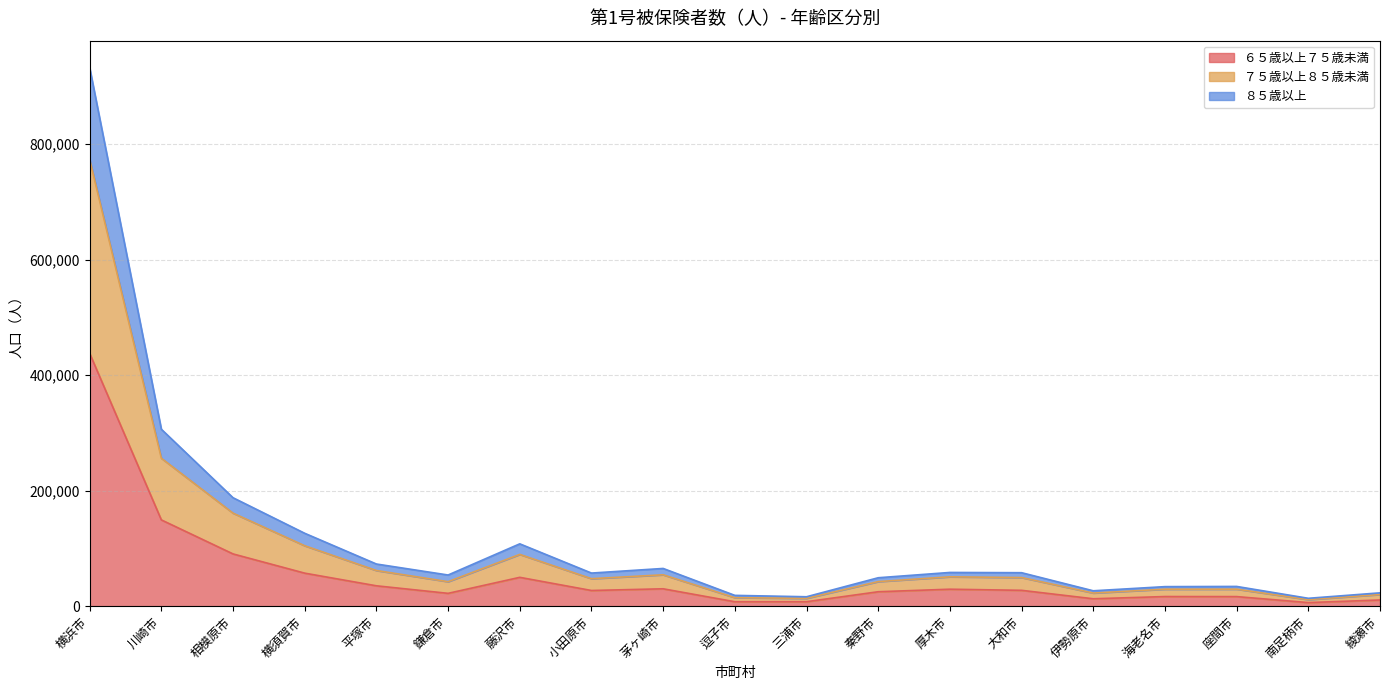

What is the greatest value displayed?

932449